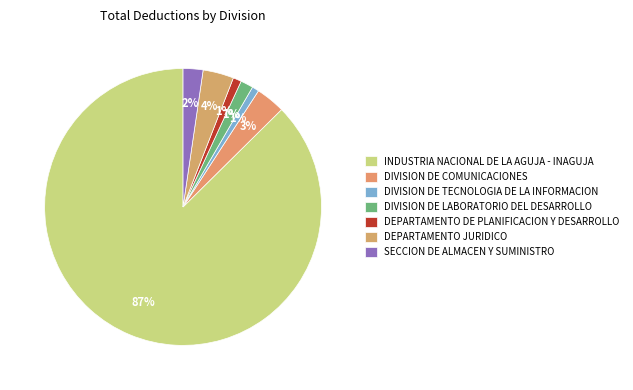

Rank the categories by value from highest to lowest.

INDUSTRIA NACIONAL DE LA AGUJA - INAGUJA, DEPARTAMENTO JURIDICO, DIVISION DE COMUNICACIONES, SECCION DE ALMACEN Y SUMINISTRO, DIVISION DE LABORATORIO DEL DESARROLLO, DEPARTAMENTO DE PLANIFICACION Y DESARROLLO, DIVISION DE TECNOLOGIA DE LA INFORMACION